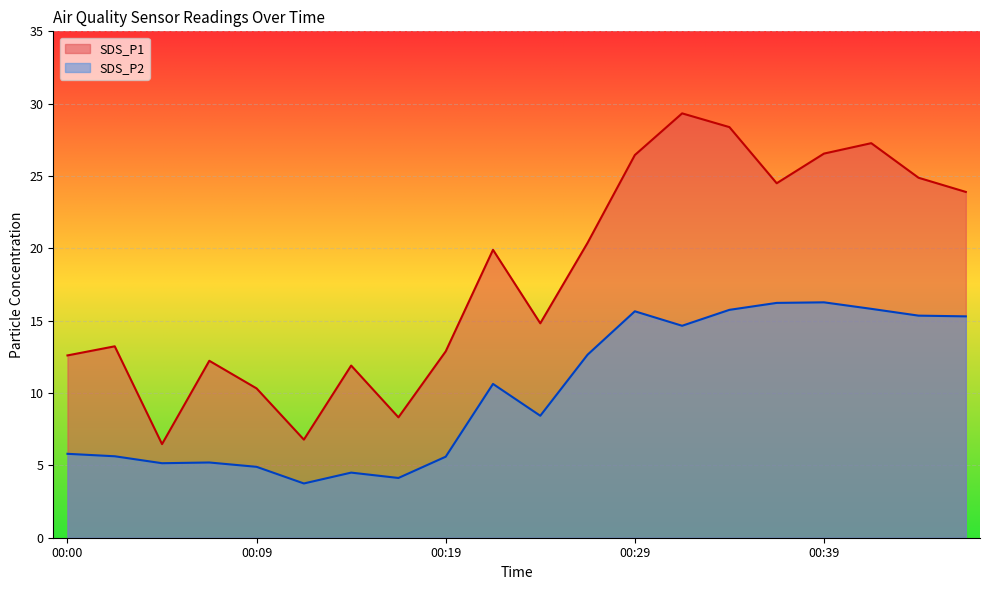

How many values in the SDS_P2 series exceed 10?

10